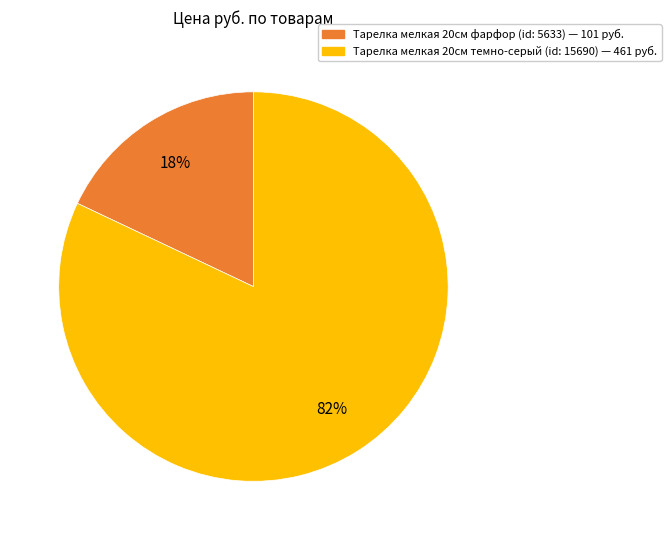

Is there a majority slice in this chart?

Yes